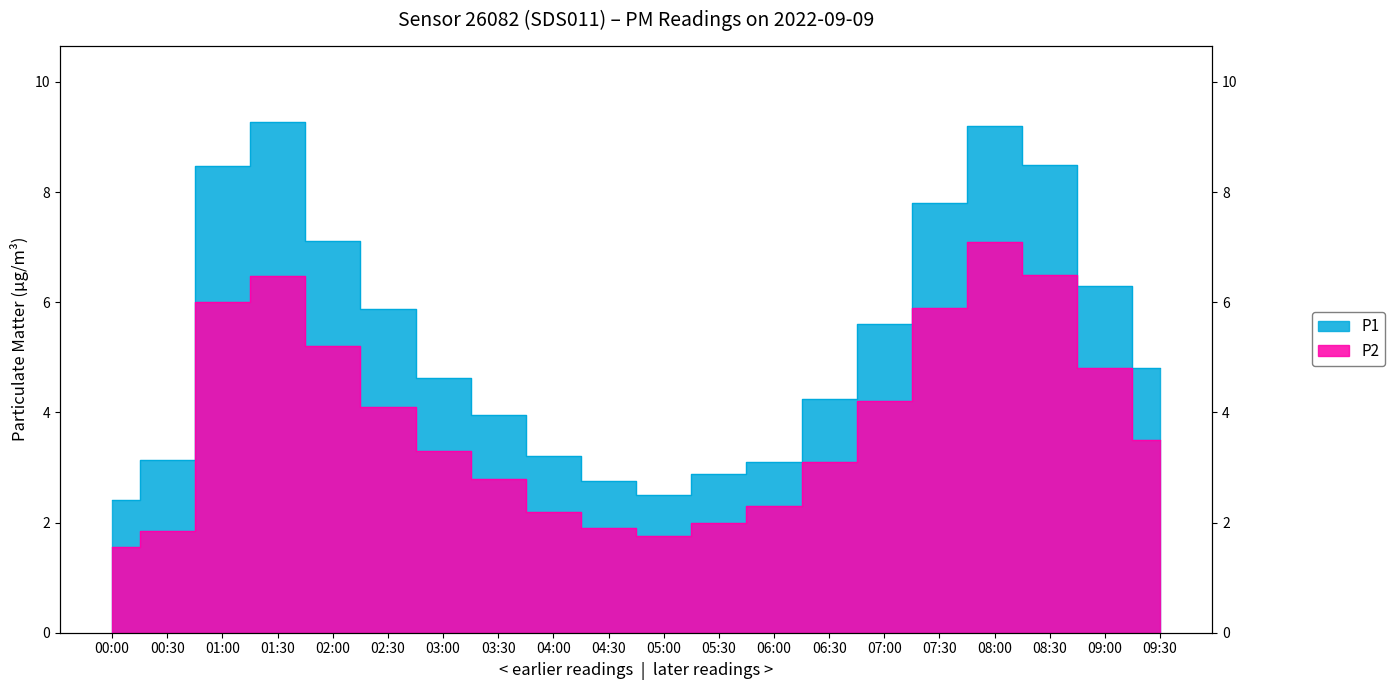

True or false: P1 and P2 cross at least once.

False